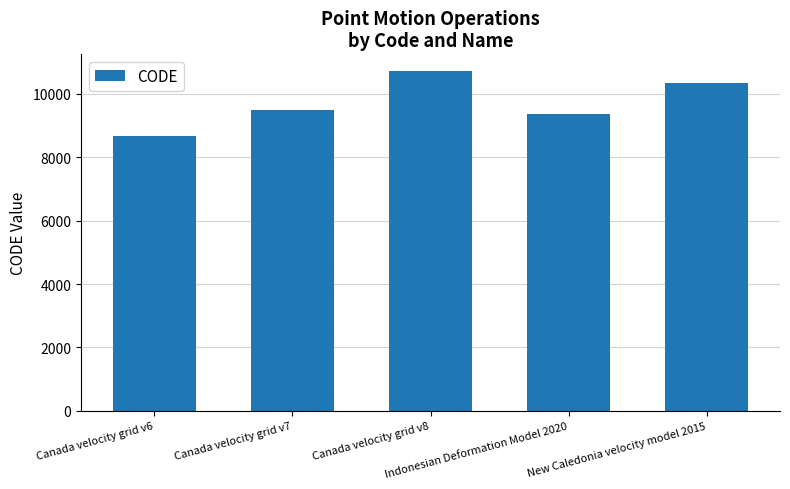

What is the minimum value shown in the chart?

8676